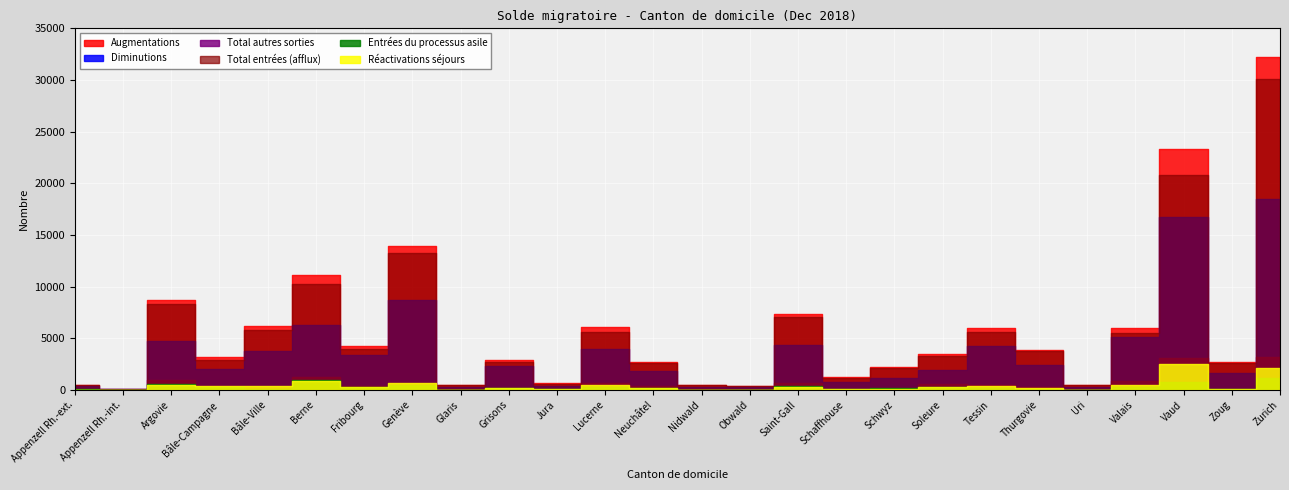

Does the chart display data point markers on the line(s)?

No